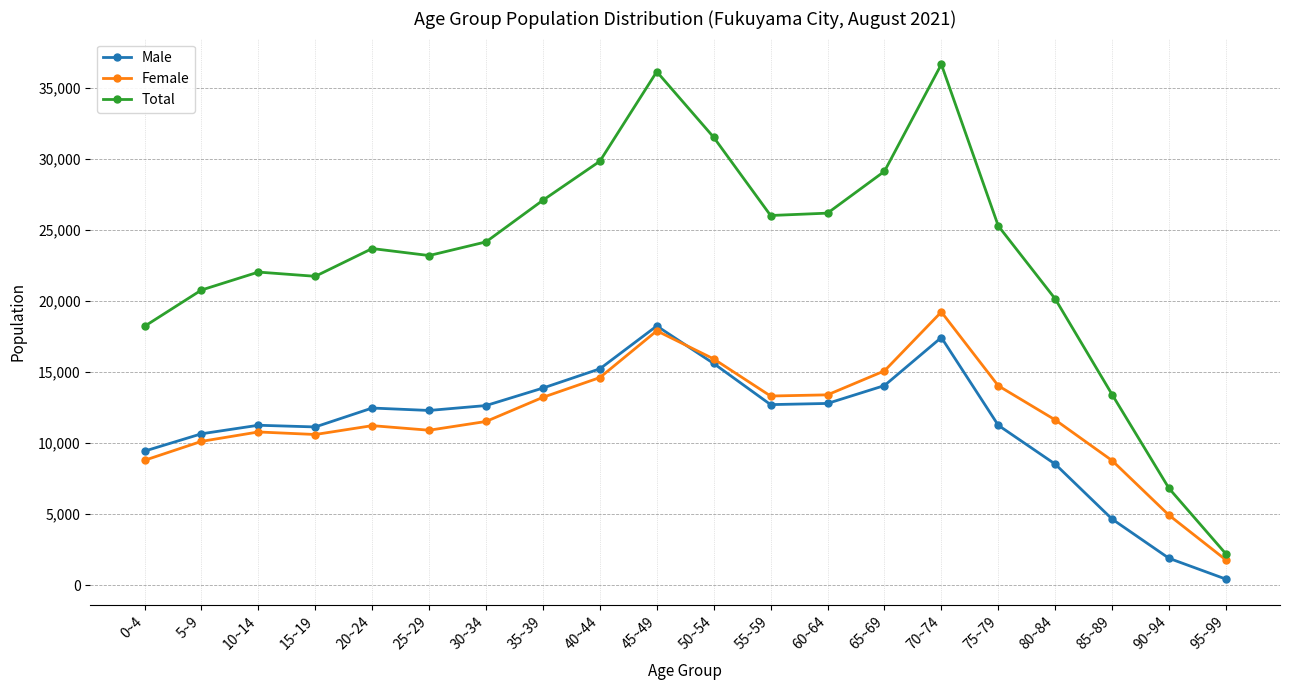

Is it true that Male equals 20526 at 55~59?

False